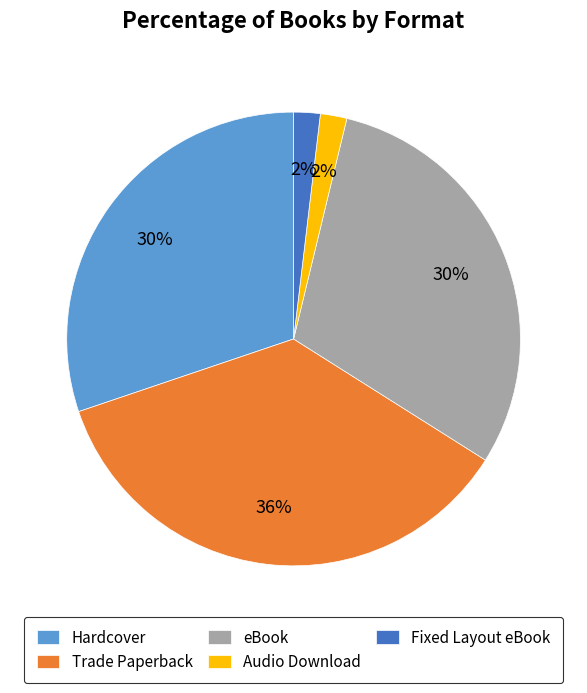

Is Audio Download the majority of the pie?

No